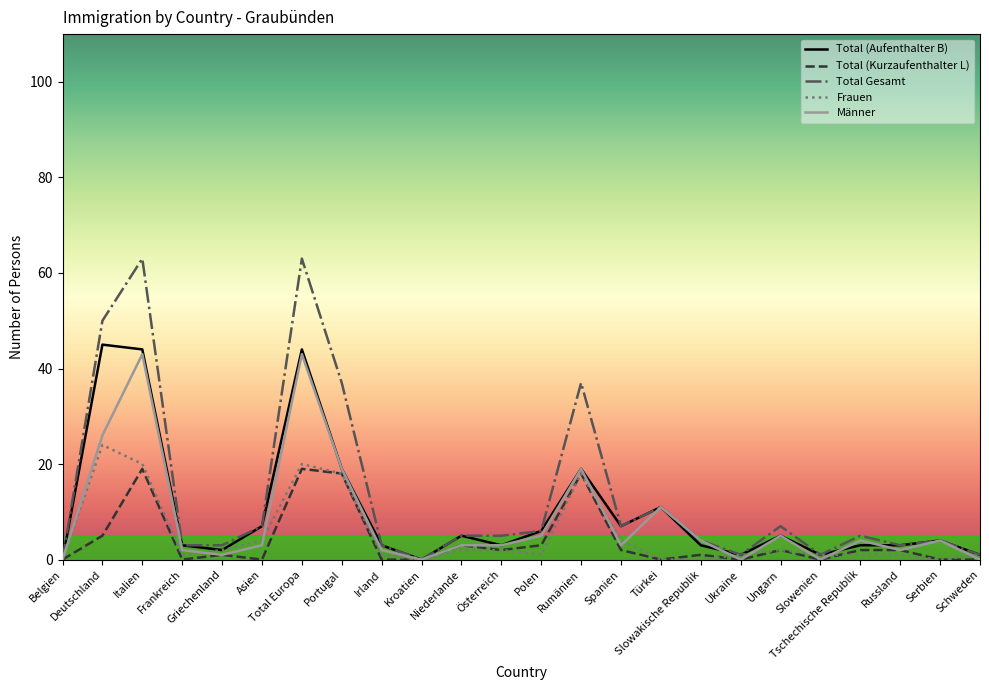

Which series has the largest total across all categories?

Total Gesamt